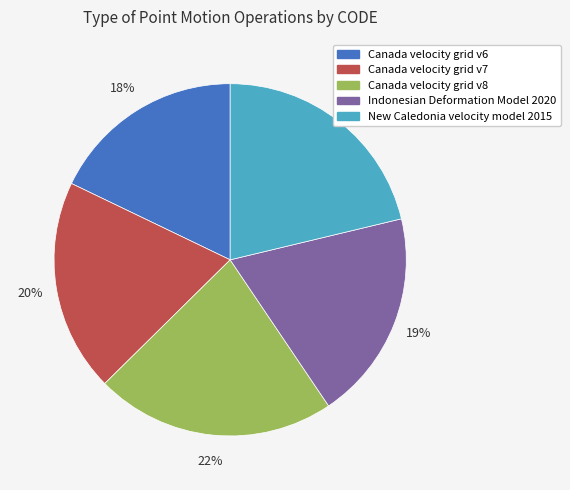

The Canada velocity grid v6 slice represents 18% of the pie. True or false?

True